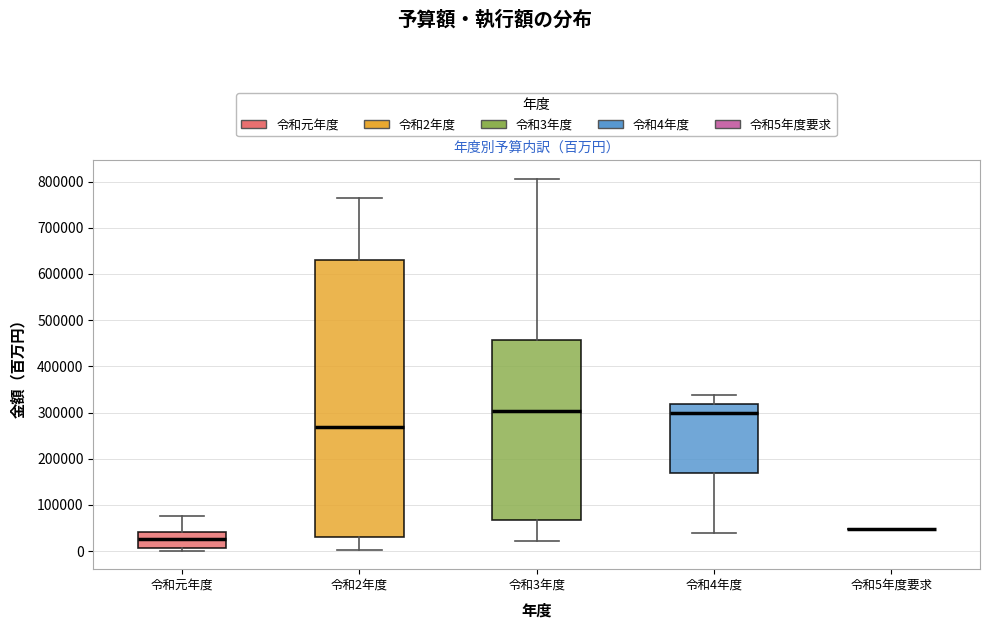

Reading left to right, transcribe this box plot: for each box, give where its median line is, the range the box spans, and where its two whiskers end, as read against the y-axis. The values are not printed on the chart, so give them approximately, as read against the axis.

令和元年度: median 30000, box 10000 to 40000, whiskers 0 to 80000
令和2年度: median 270000, box 30000 to 630000, whiskers 0 to 760000
令和3年度: median 300000, box 70000 to 460000, whiskers 20000 to 810000
令和4年度: median 300000, box 170000 to 320000, whiskers 40000 to 340000
令和5年度要求: box collapsed to a line at 50000, whiskers 50000 to 50000